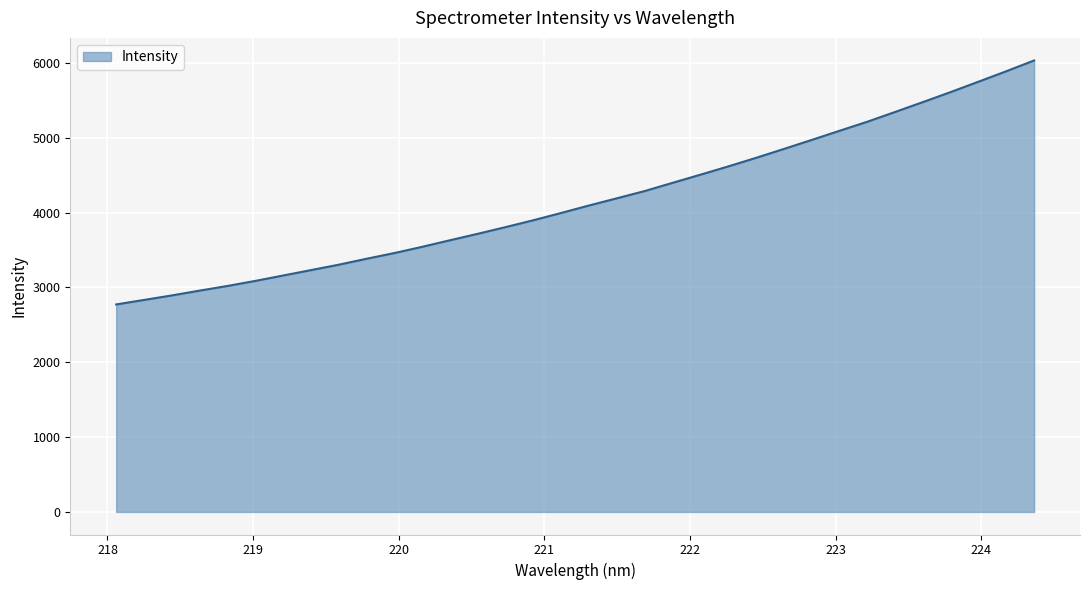

How many lines are shown in the chart?

1